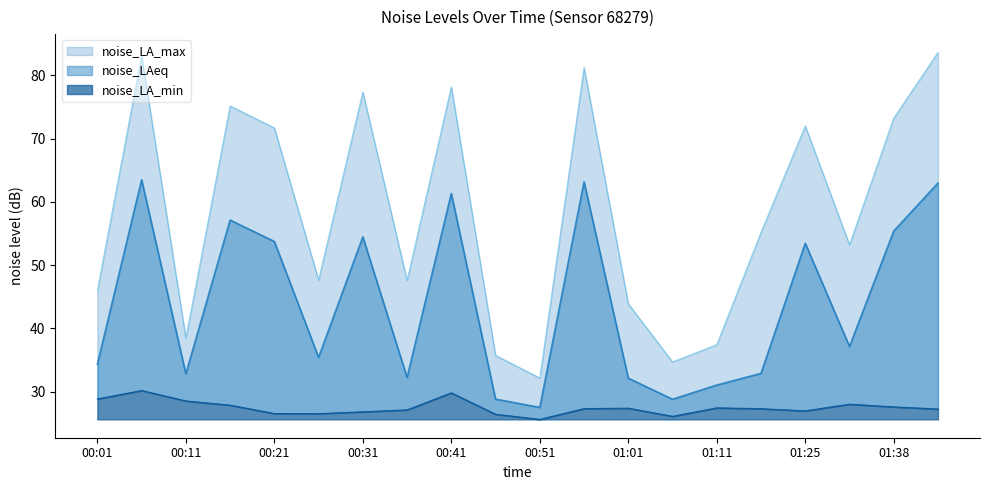

Count the number of data series in this chart.

3